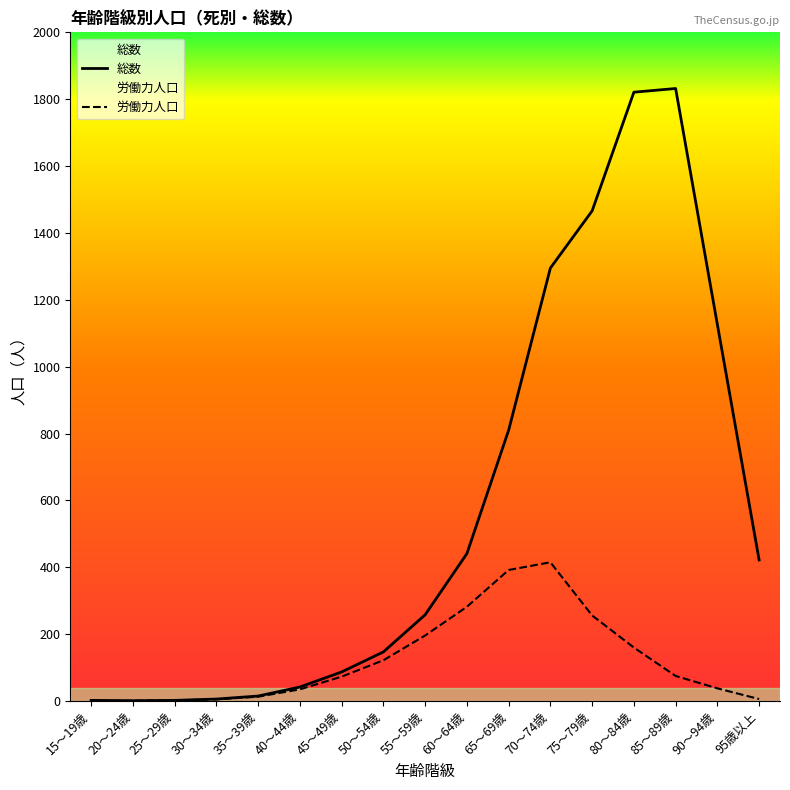

In 総数, how many points are lower than both neighbors (excluding endpoints)?

1